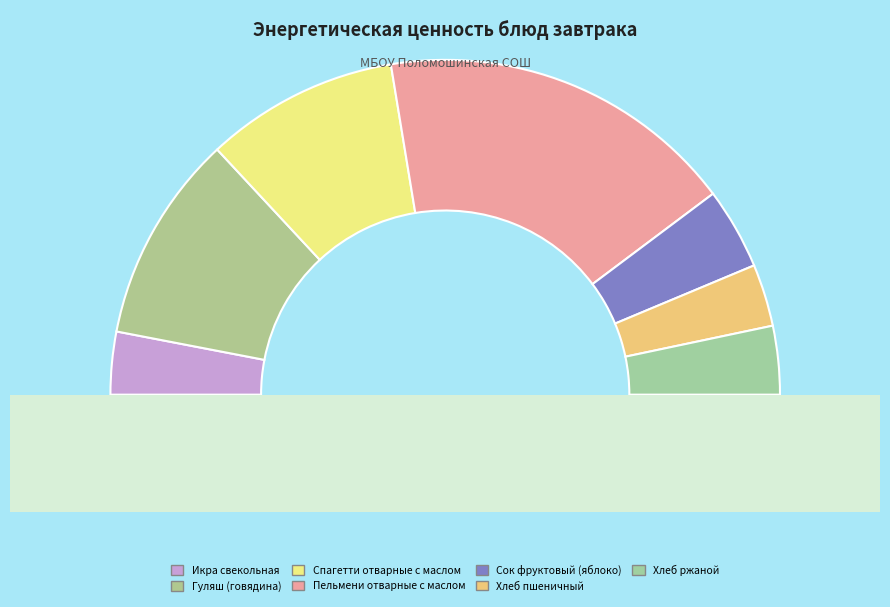

What percentage do Хлеб ржаной and Гуляш (говядина) together represent?

26.7%